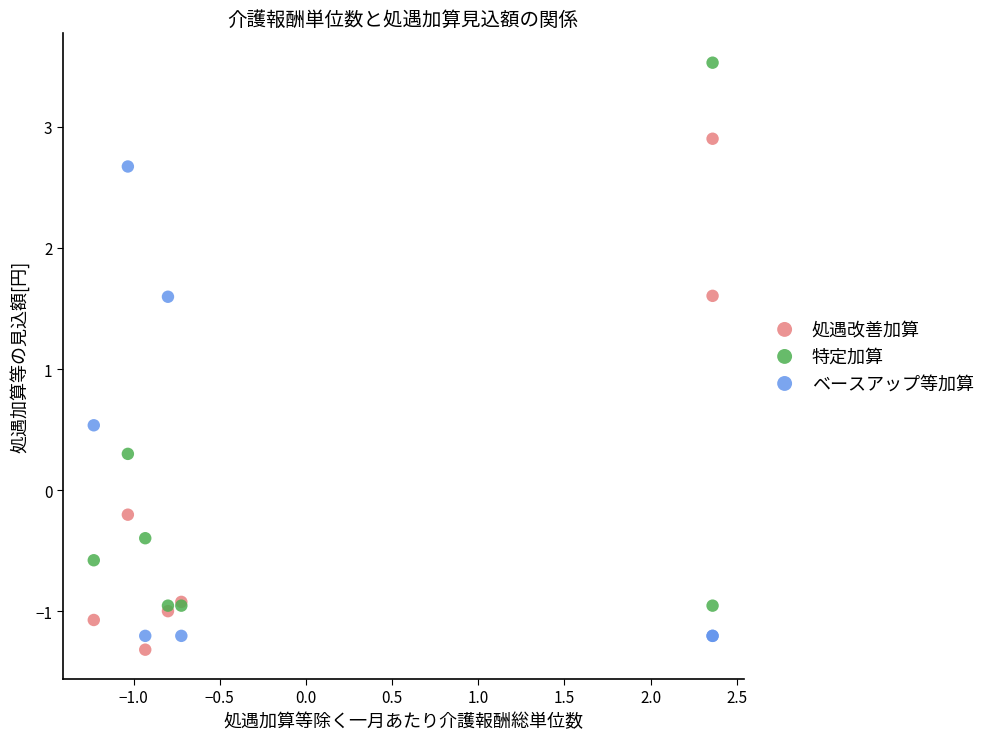

Which series contains the highest Y value?

特定加算